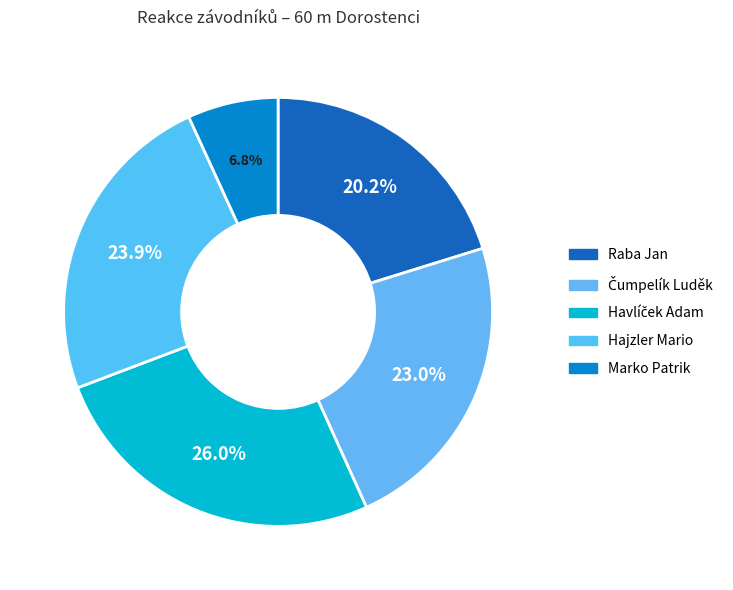

How many slices are in this pie chart?

5